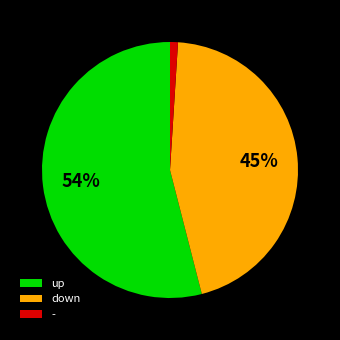

Combined, do - and up account for over 50%?

Yes